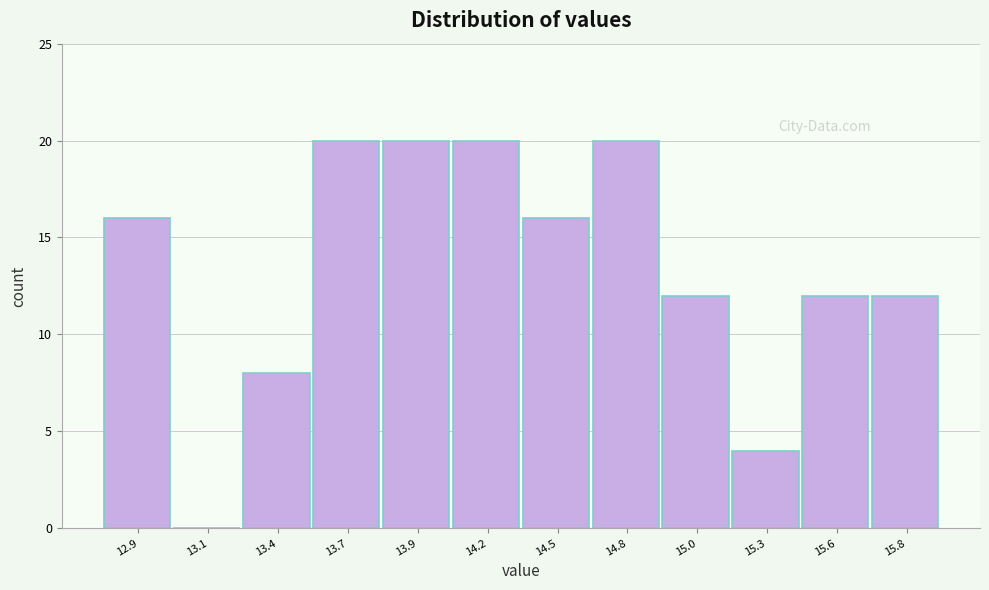

Reading left to right, what are all the values shown in this chart?

12.9=16	13.1=0	13.4=8	13.7=20	13.9=20	14.2=20	14.5=16	14.8=20	15.0=12	15.3=4	15.6=12	15.8=12